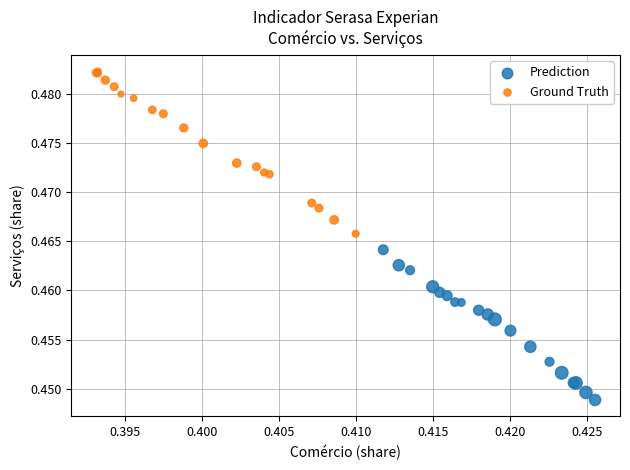

Which series reaches the maximum Y coordinate?

Ground Truth